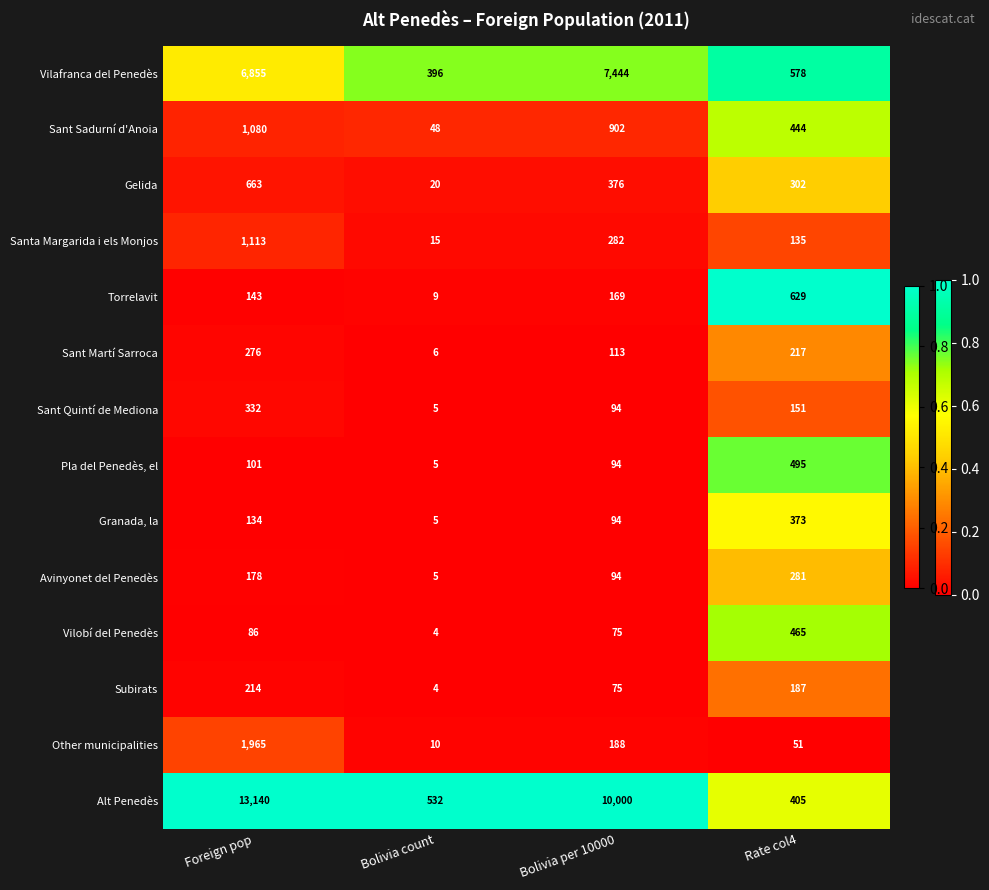

Is the value of Sant Quintí de Mediona at Bolivia per 10000 greater than the value of Torrelavit at Bolivia per 10000?

No